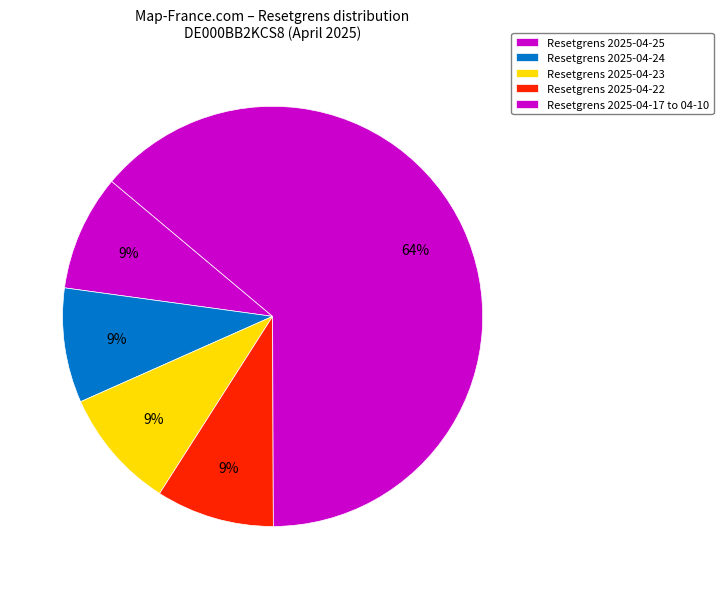

How many segments does this pie chart have?

5